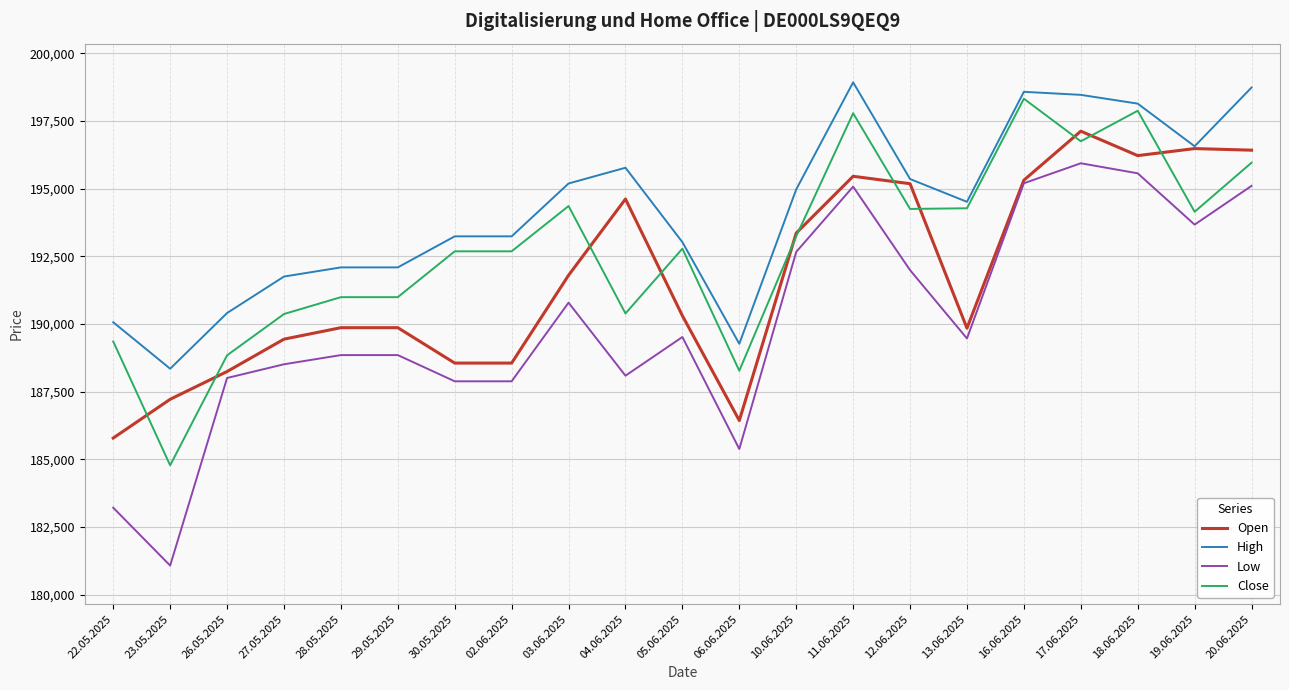

What is the smallest value displayed?

181077